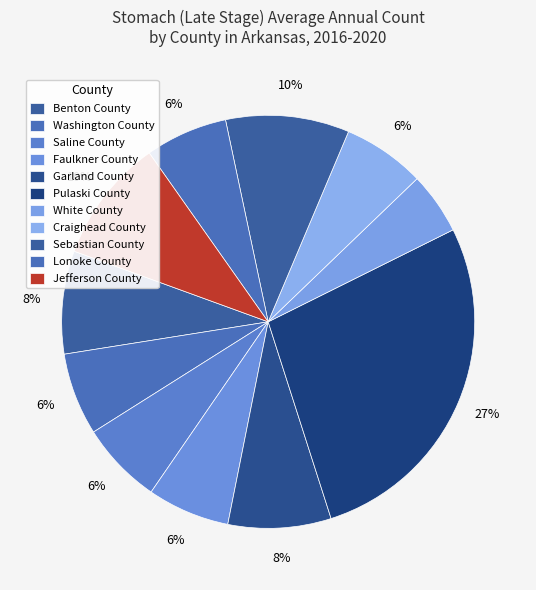

Count the number of slices in the pie.

11